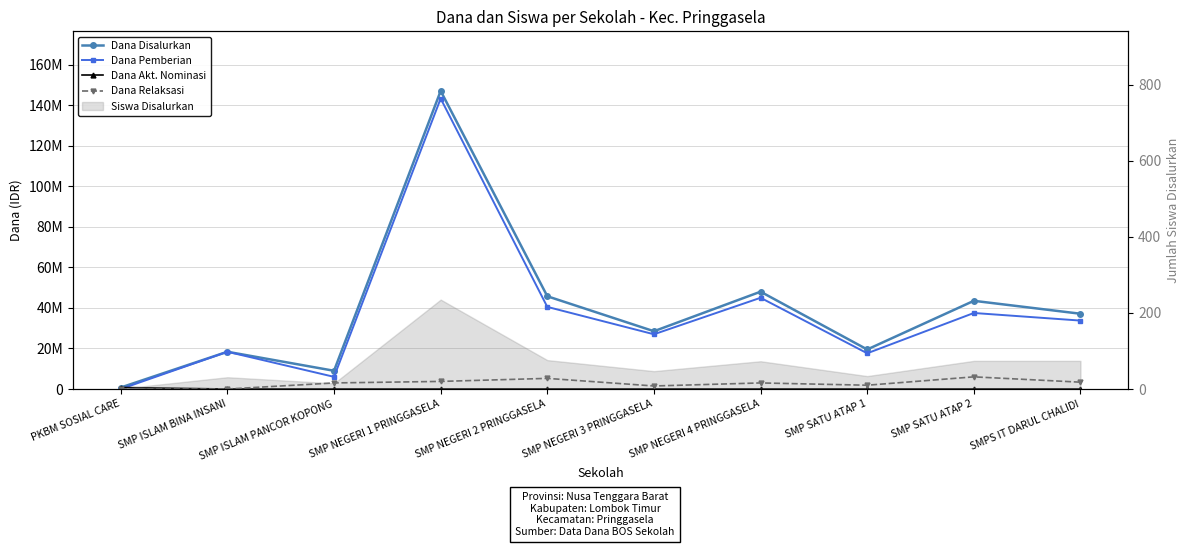

Is it true that Dana Disalurkan equals 19500000 at SMP SATU ATAP 1?

True